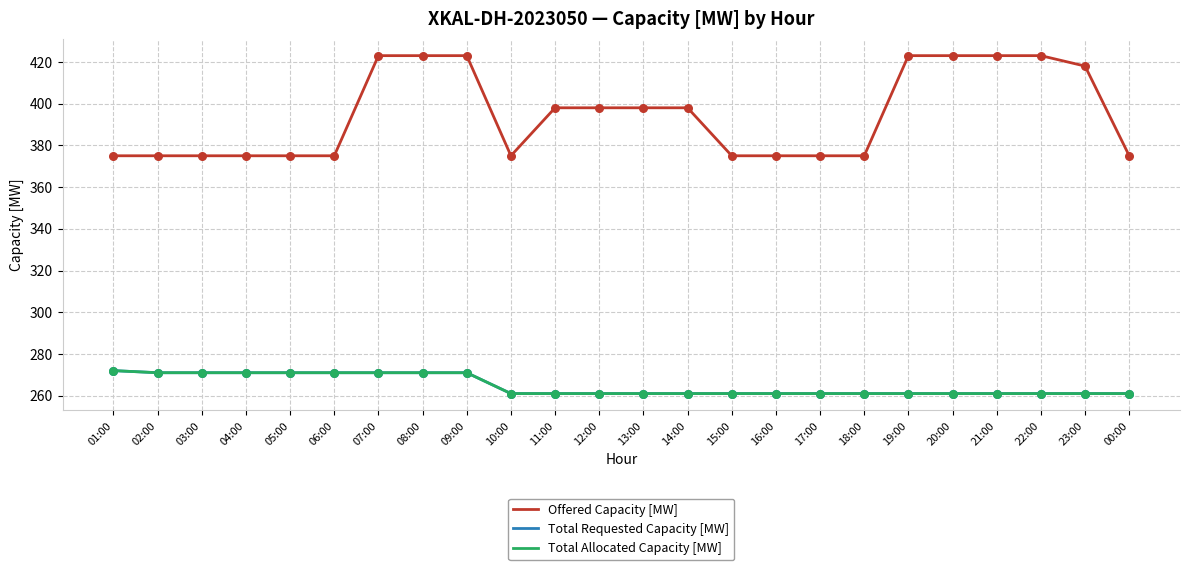

Does the chart have visible grid lines?

Yes